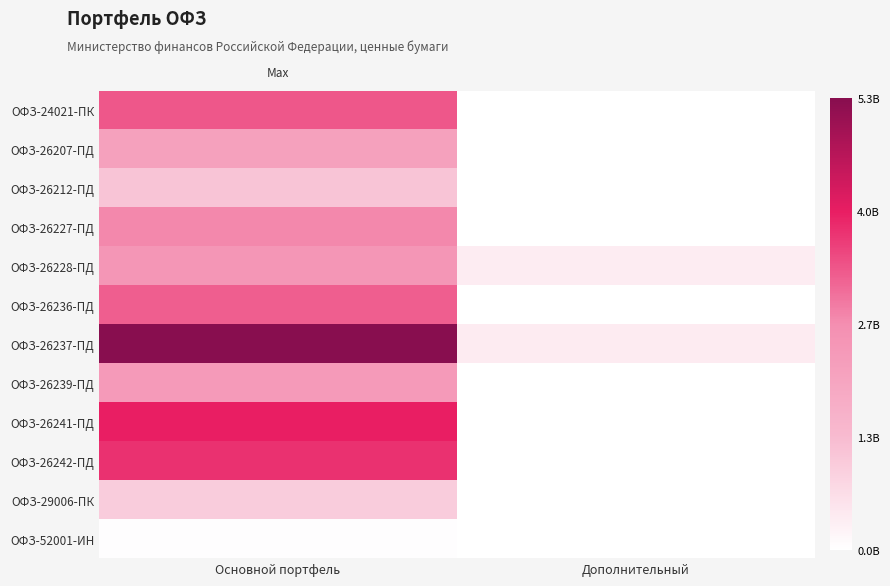

Rank the series at Дополнительный from highest to lowest value.

ОФЗ-26237-ПД, ОФЗ-26228-ПД, ОФЗ-26236-ПД, ОФЗ-26212-ПД, ОФЗ-26207-ПД, ОФЗ-24021-ПК, ОФЗ-26227-ПД, ОФЗ-26239-ПД, ОФЗ-26241-ПД, ОФЗ-26242-ПД, ОФЗ-29006-ПК, ОФЗ-52001-ИН